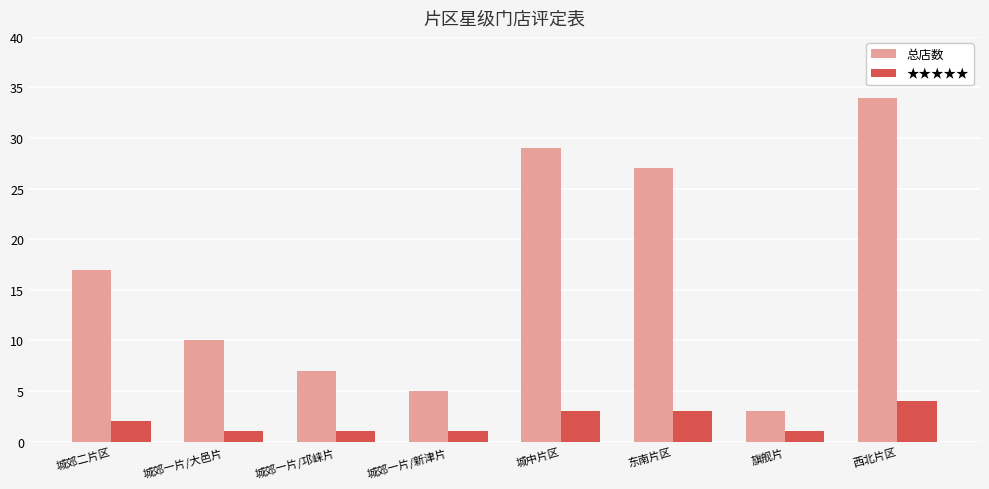

The 总店数 series shows 1 at 旗舰片. True or false?

False